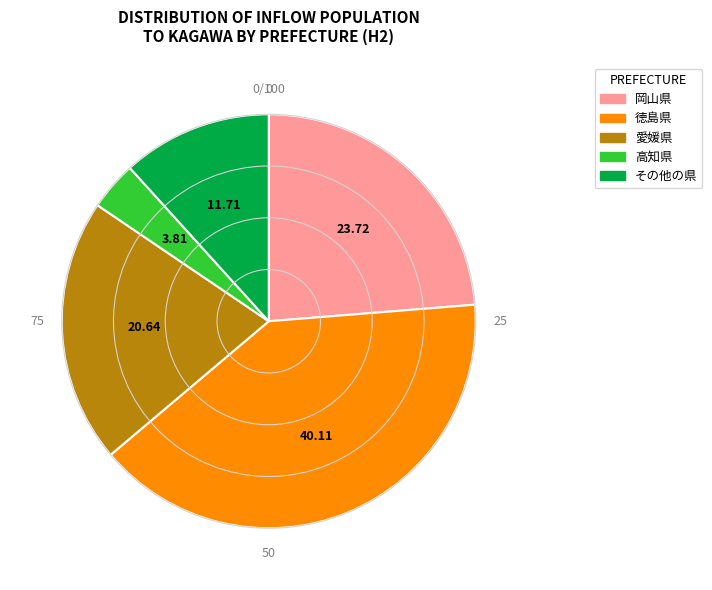

Rank the categories by value from lowest to highest.

高知県, その他の県, 愛媛県, 岡山県, 徳島県